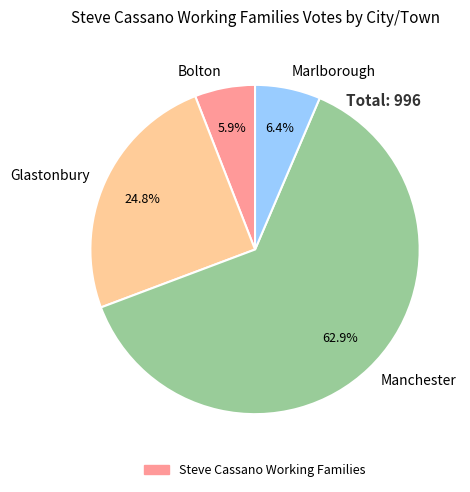

Between Glastonbury and Manchester, which is larger?

Manchester